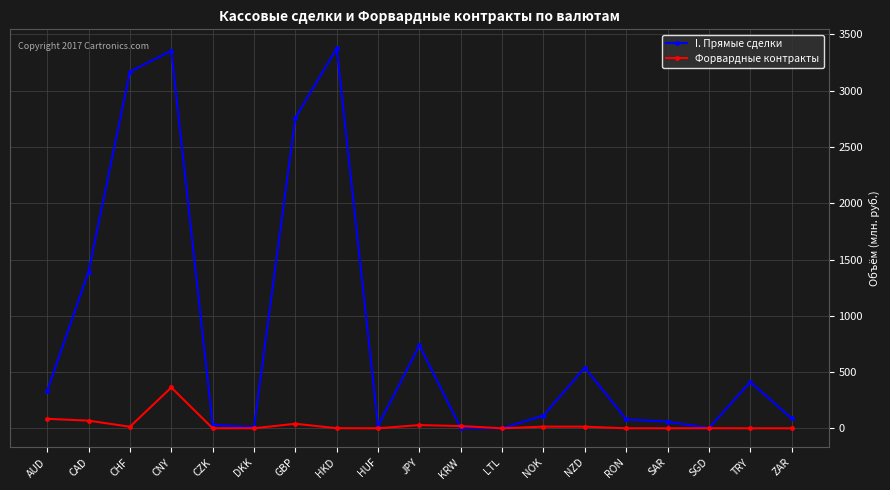

At which category does I. Прямые сделки reach its first local peak?

CNY